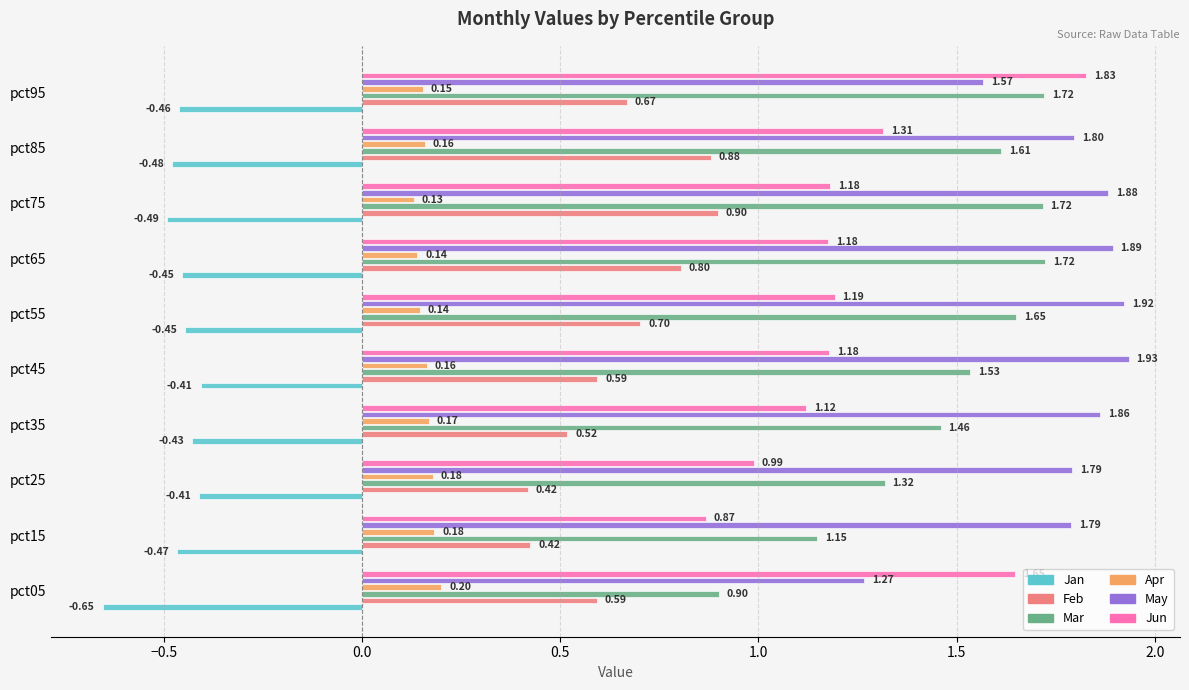

At which category does the chart reach its minimum across all series?

pct05